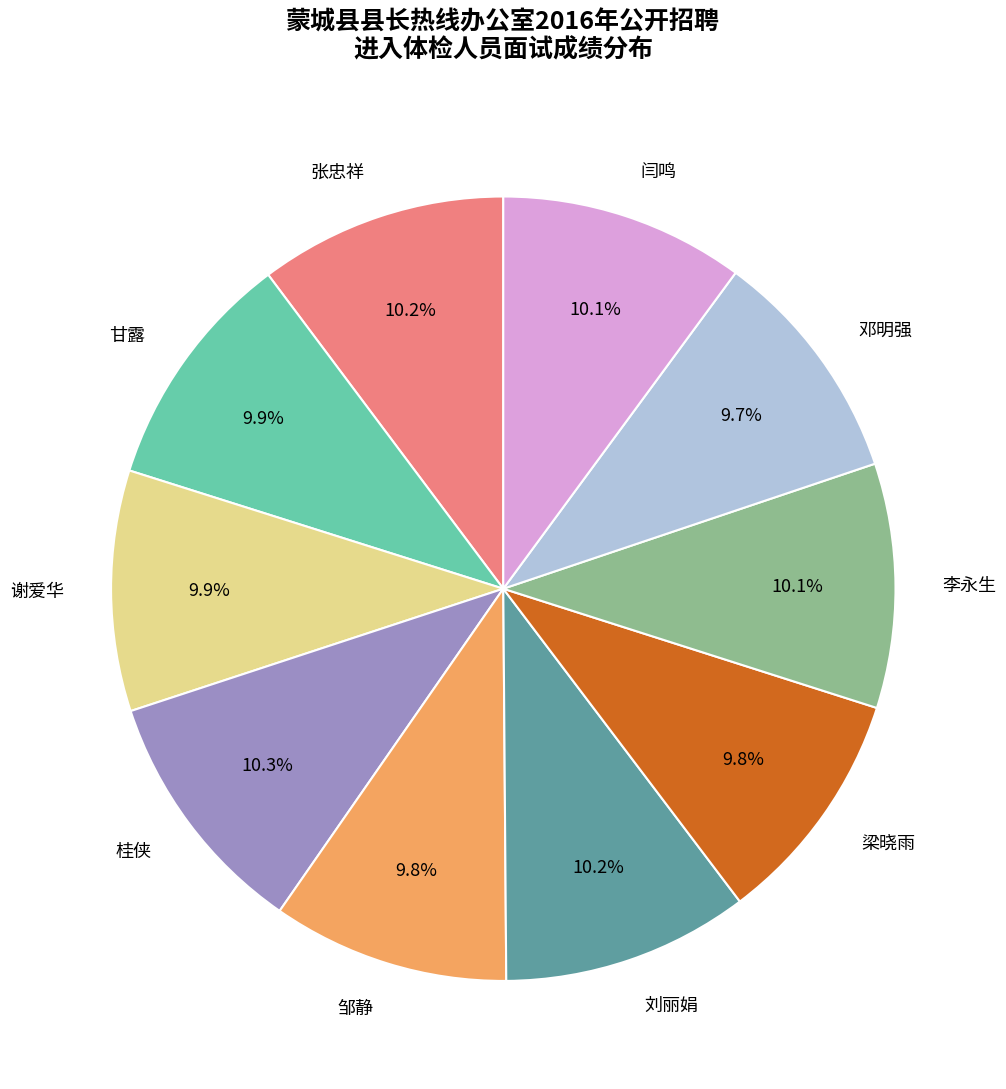

Approximately how many times larger is the value at 邓明强 compared to 甘露?

1.0